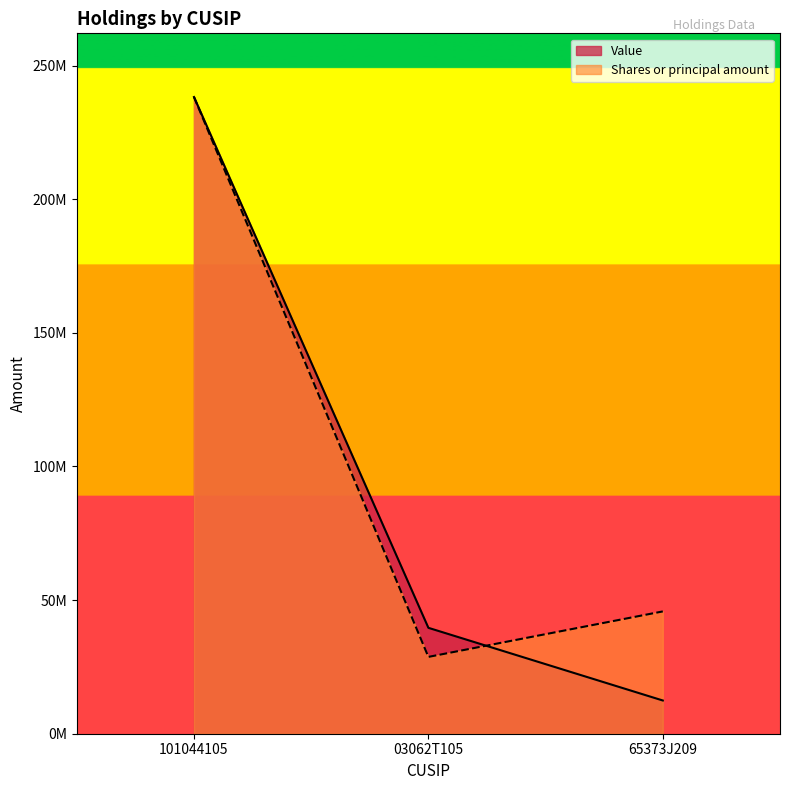

The Shares or principal amount series shows 238234000.0 at 101044105. True or false?

True